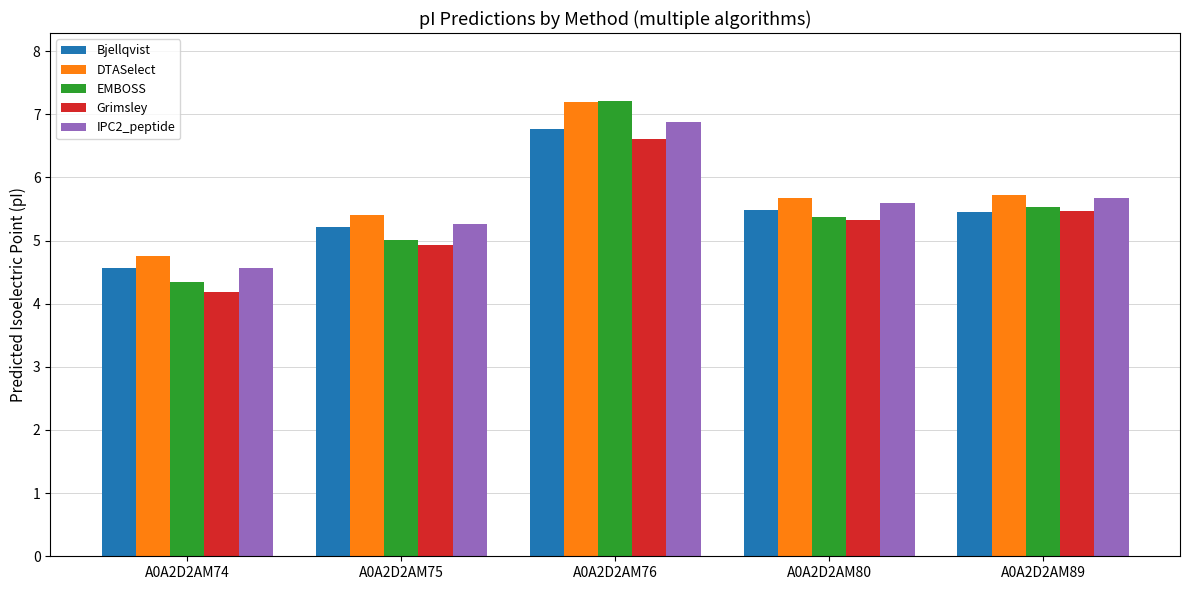

Are the bars horizontal?

No